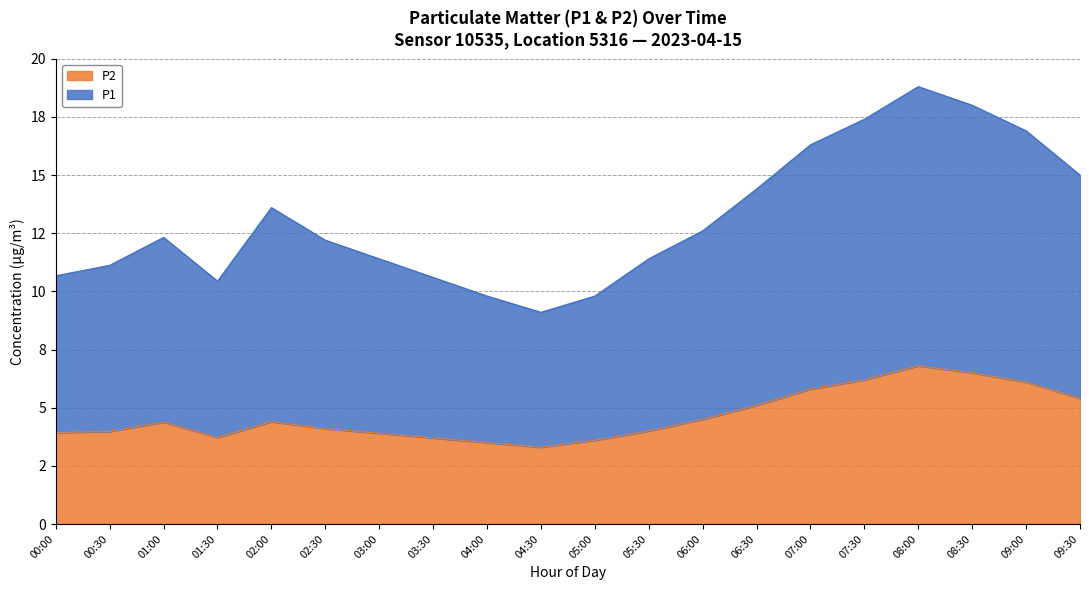

What is the average value of the P2 series?

4.6